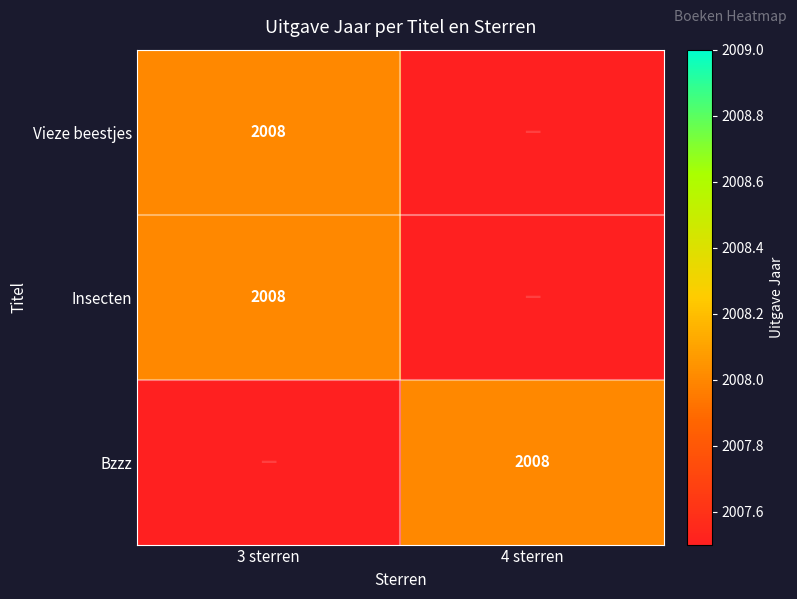

True or false: Bzzz has a value of 705.2 at 4 sterren.

False